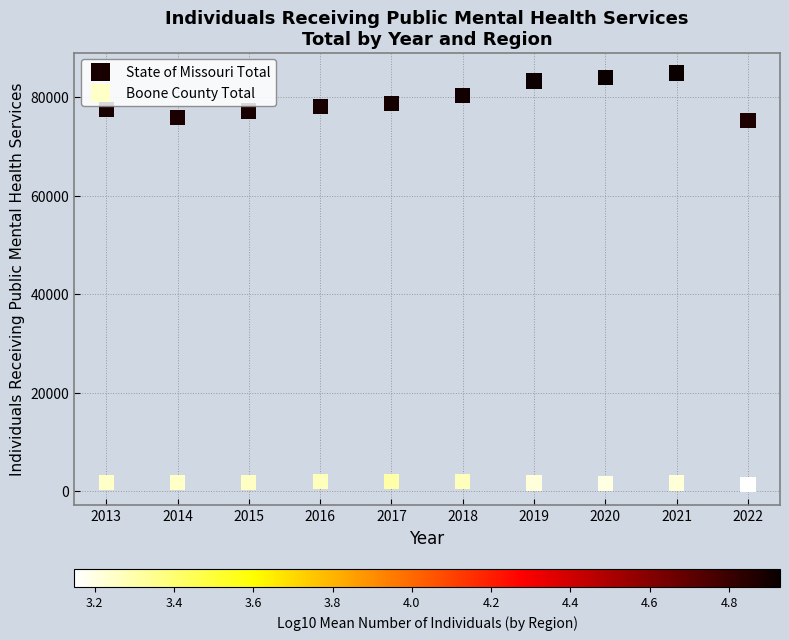

Which series has the largest Y range (max minus min)?

State of Missouri Total